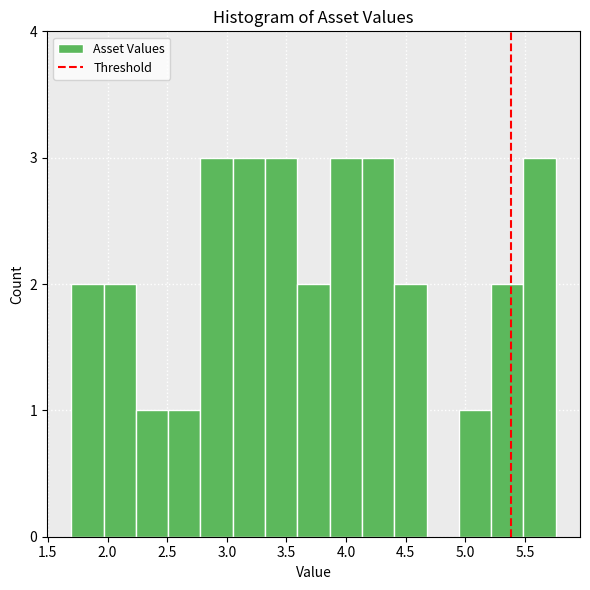

Reading left to right, list every bar in this chart as the range it spans on the x-axis followed by its height. Neither the bar edges nor the heights are printed on the chart, so give them approximately, as read against the axes.

1.70 to 1.95: 2
1.95 to 2.25: 2
2.25 to 2.50: 1
2.50 to 2.80: 1
2.80 to 3.05: 3
3.05 to 3.30: 3
3.30 to 3.60: 3
3.60 to 3.85: 2
3.85 to 4.15: 3
4.15 to 4.40: 3
4.40 to 4.65: 2
4.65 to 4.95: 0
4.95 to 5.20: 1
5.20 to 5.50: 2
5.50 to 5.75: 3